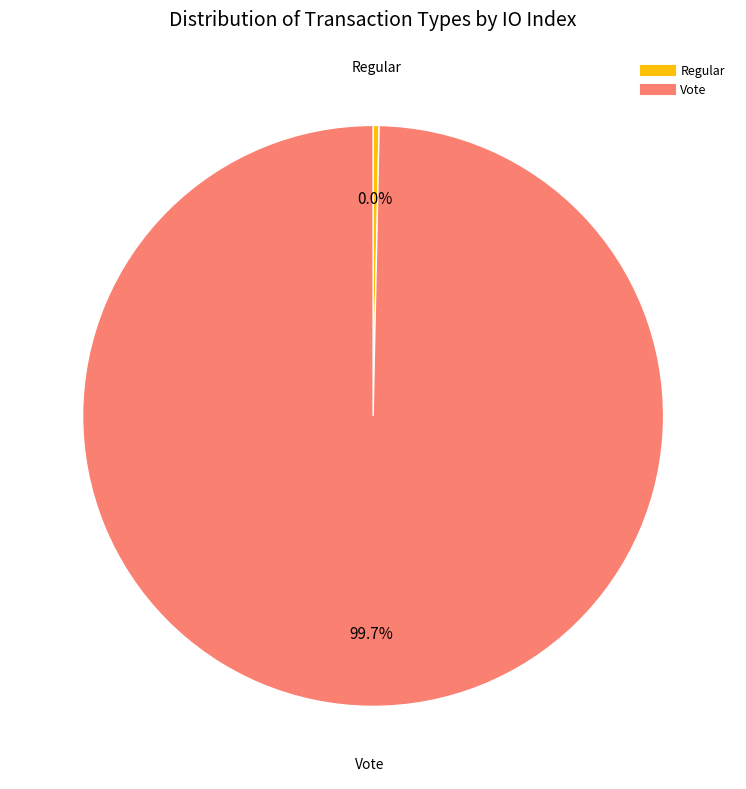

Is there a majority slice in this chart?

Yes